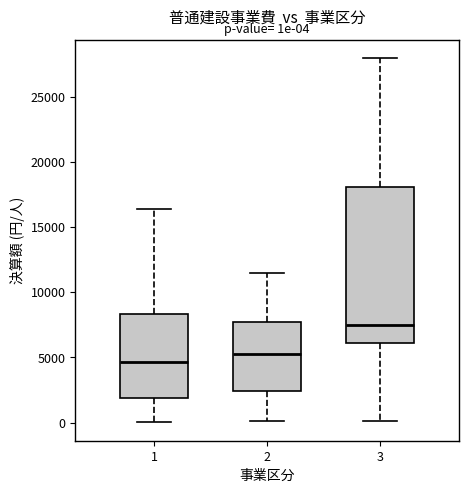

Which box has the lowest median line?

1